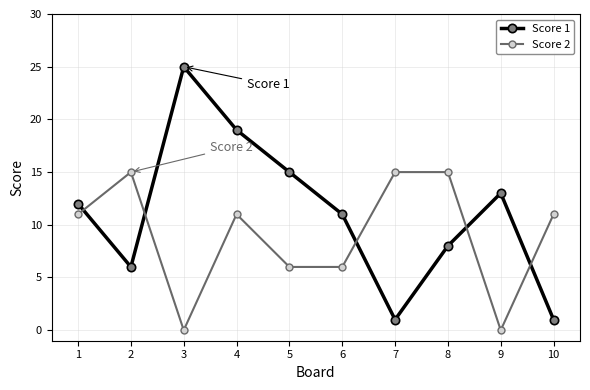

What is the difference between the second highest and minimum values in the Score 1 series?

18